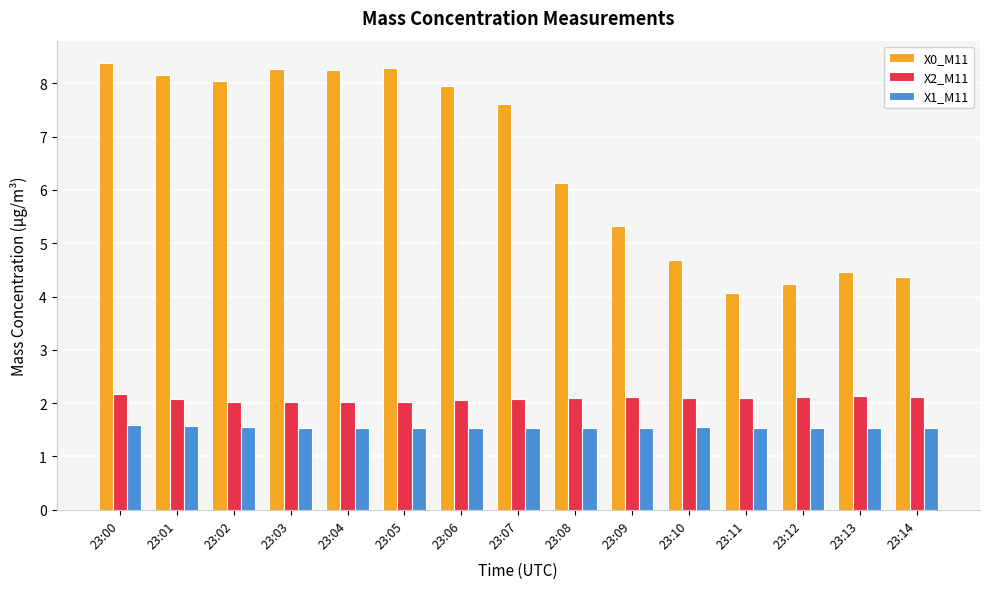

Which series has the largest range (max minus min)?

X0_M11